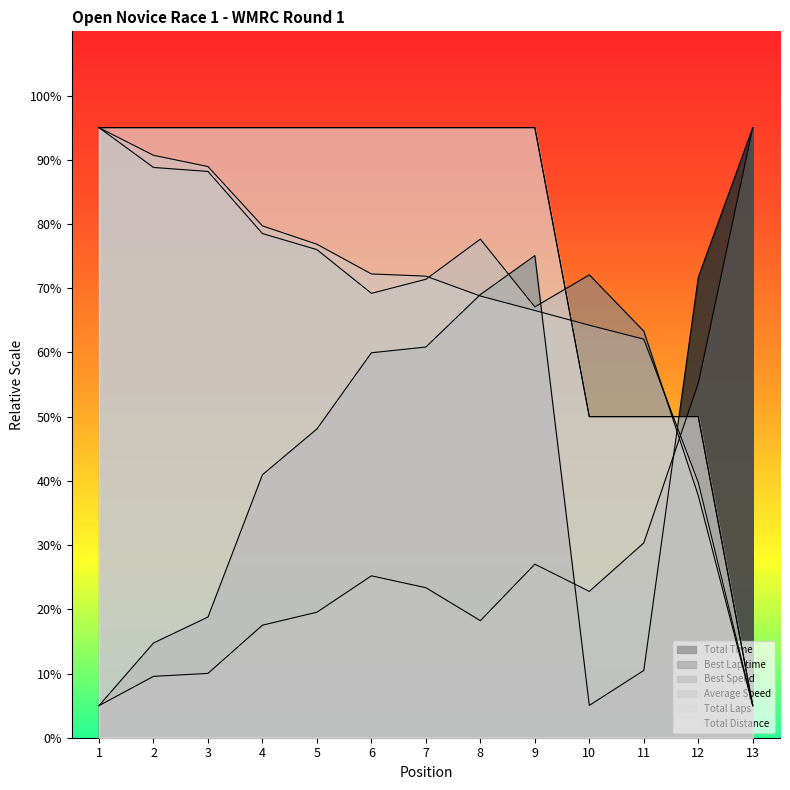

The Average Speed series shows 150.6 at 1. True or false?

False